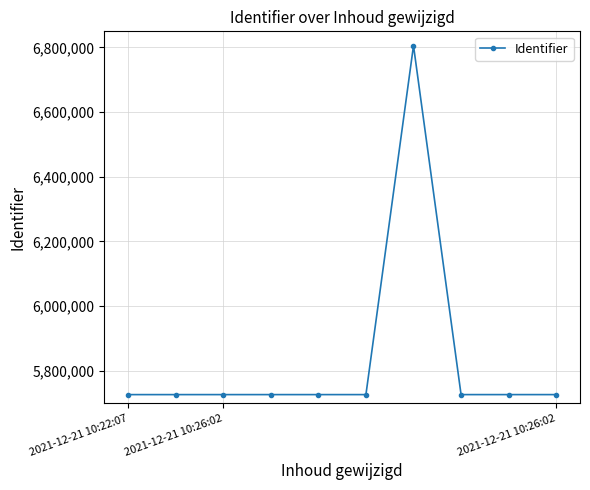

What is the maximum value shown in the chart?

6805693